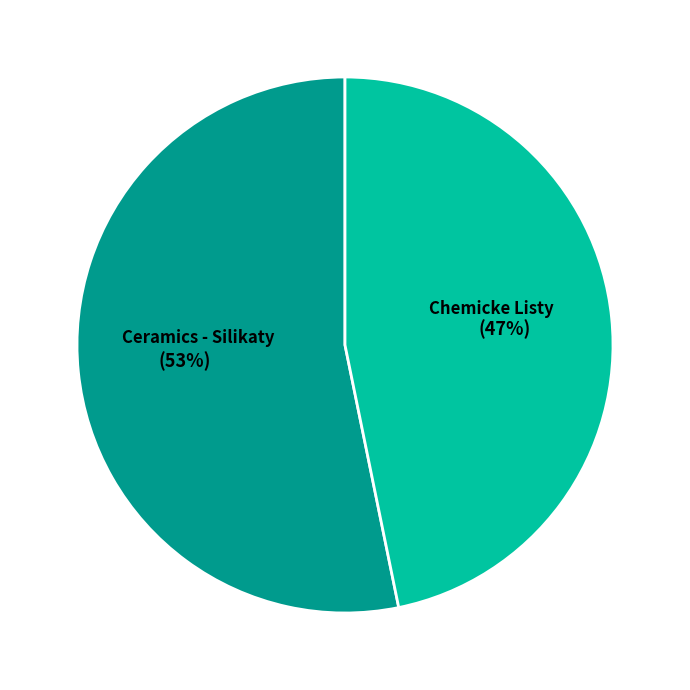

Count the number of slices in the pie.

2